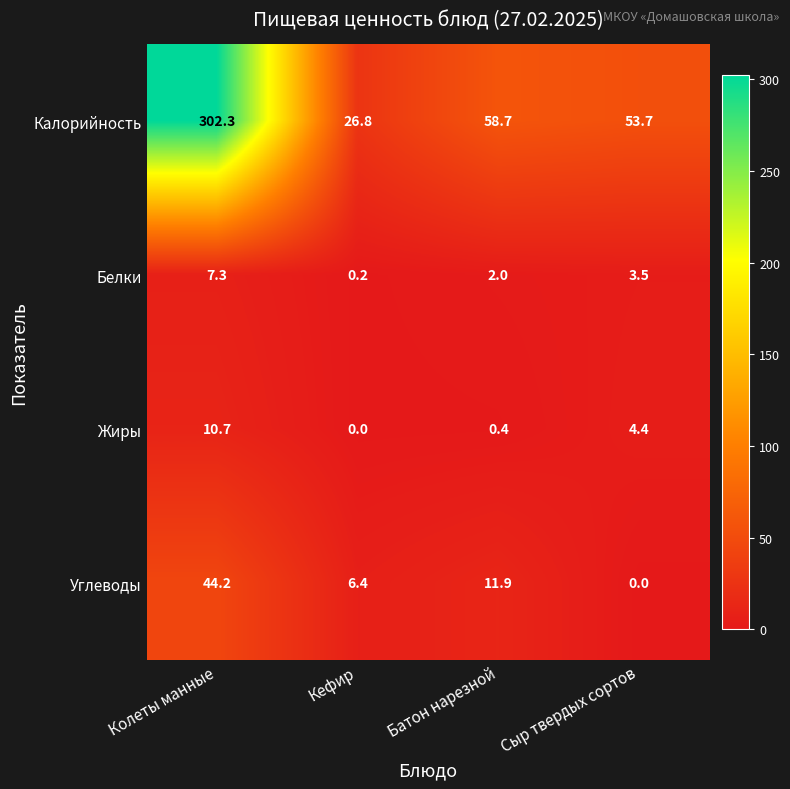

Reading left to right, what are all the values shown in this chart?

Калорийность: Колеты манные=302.3	Кефир=26.8	Батон нарезной=58.7	Сыр твердых сортов=53.7
Белки: Колеты манные=7.3	Кефир=0.2	Батон нарезной=2.0	Сыр твердых сортов=3.5
Жиры: Колеты манные=10.7	Кефир=0.0	Батон нарезной=0.4	Сыр твердых сортов=4.4
Углеводы: Колеты манные=44.2	Кефир=6.4	Батон нарезной=11.9	Сыр твердых сортов=0.0